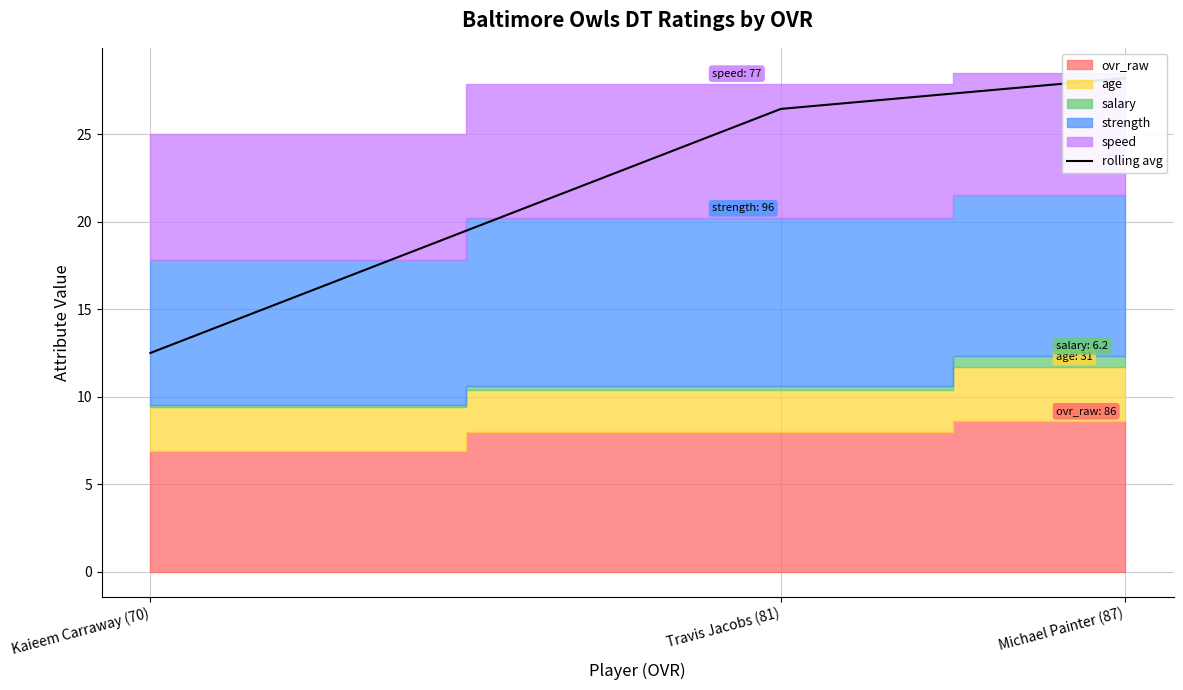

List the labels in order of value, smallest first.

Kaieem Carraway (70), Travis Jacobs (81), Michael Painter (87)